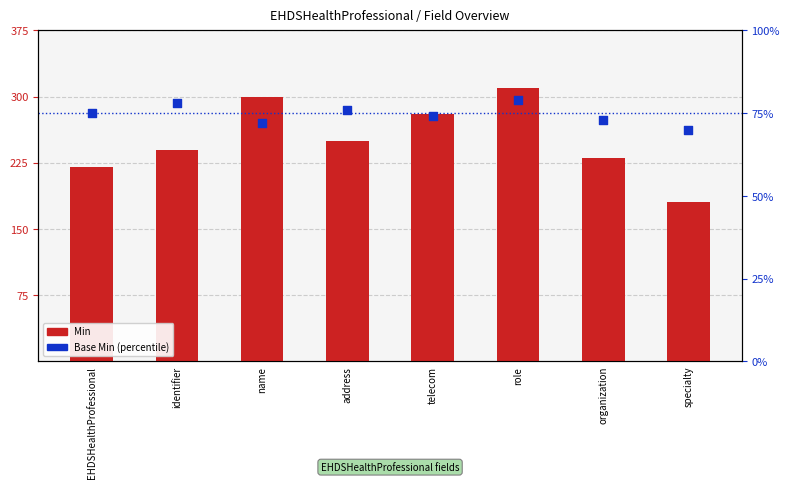

At how many categories does at least one series exceed 200?

7